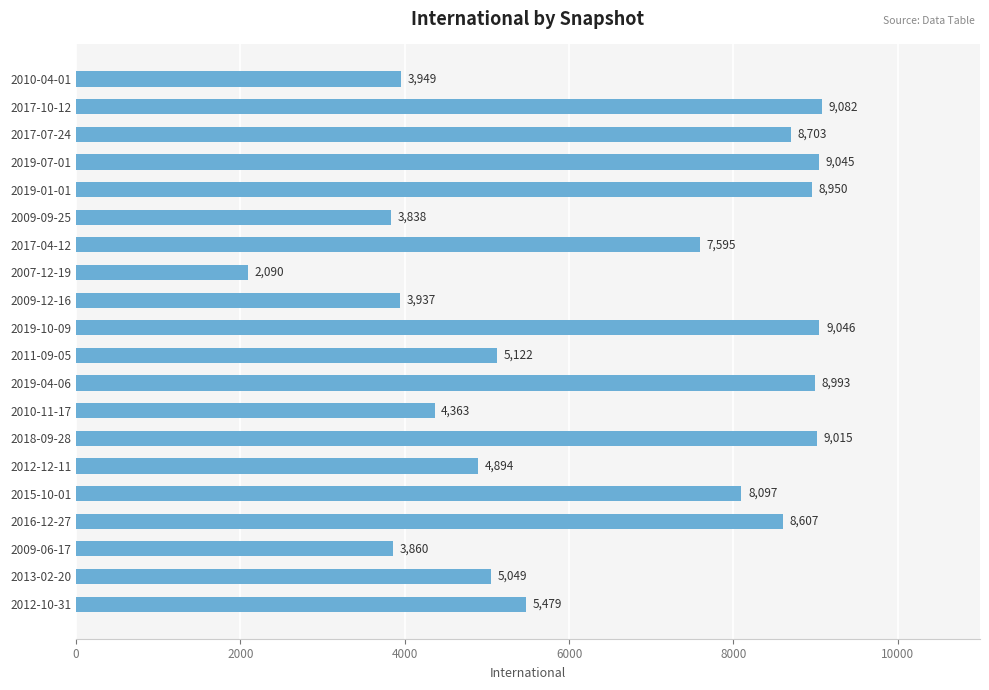

What is the change in value from 2019-07-01 to 2012-12-11?

-4151